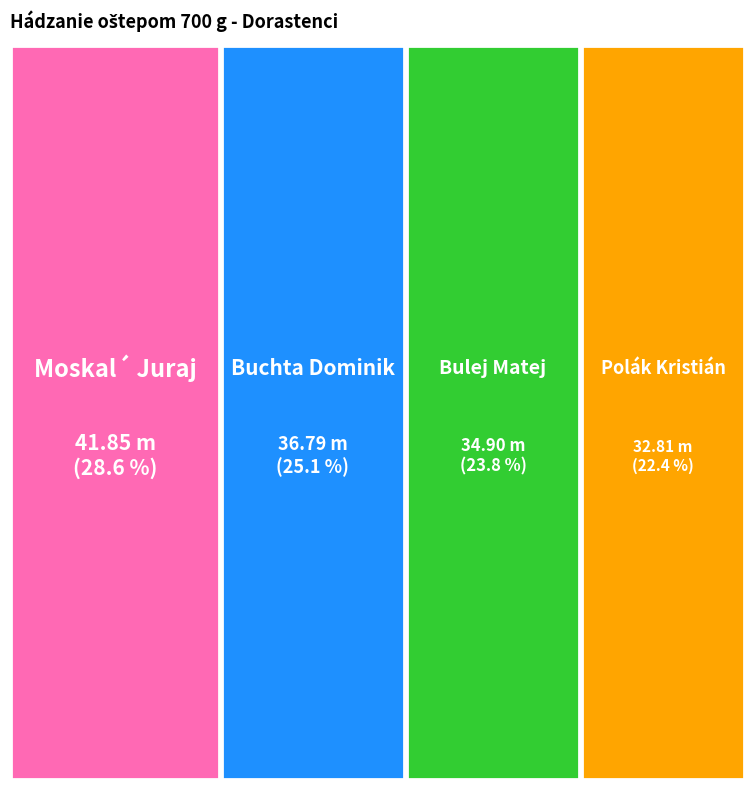

Is there any slice that represents more than half of the pie?

No